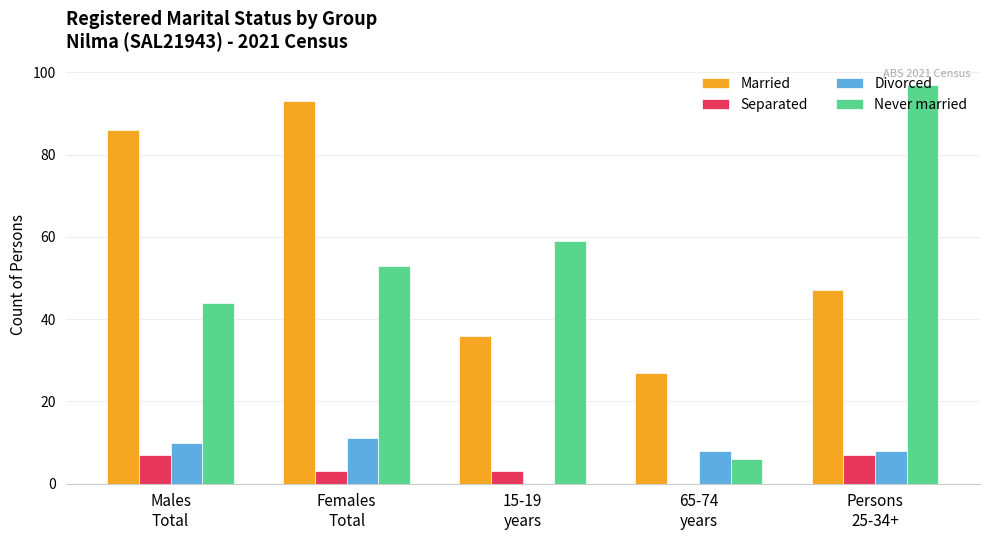

At which label is Never married closest to 51?

Females
Total